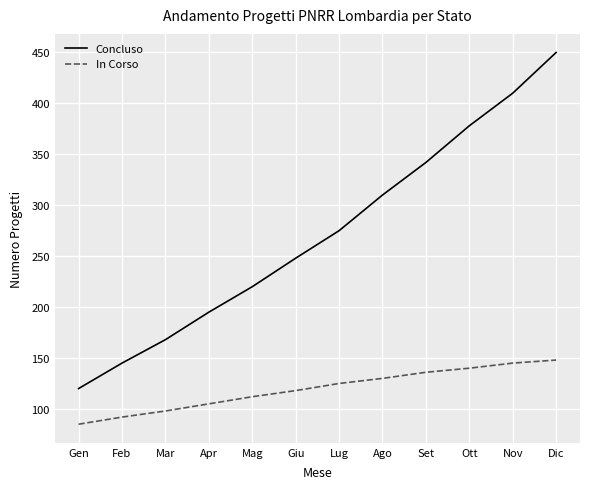

True or false: In Corso and Concluso intersect in this chart.

False